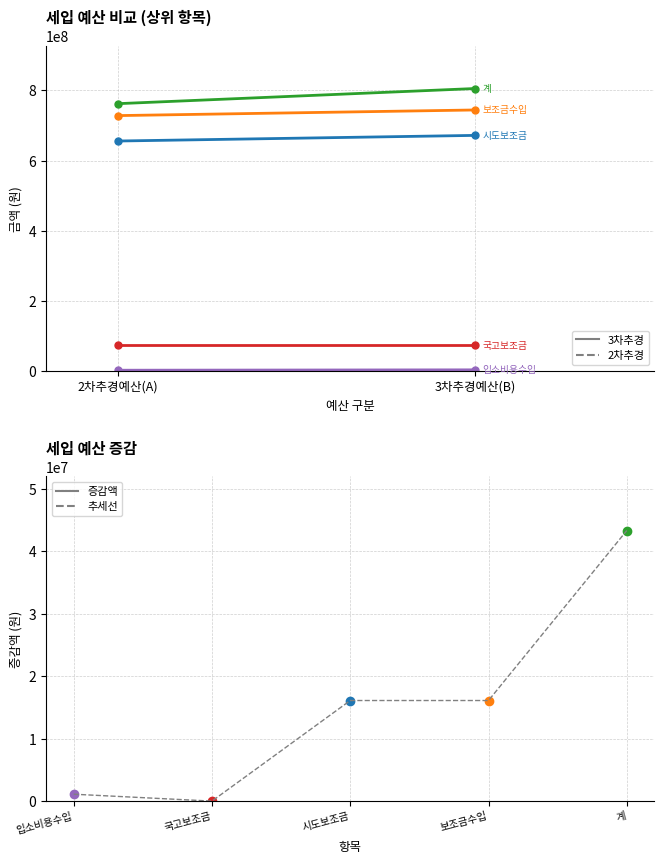

What is the total value across all series at 2차추경예산(A)?

2220663780